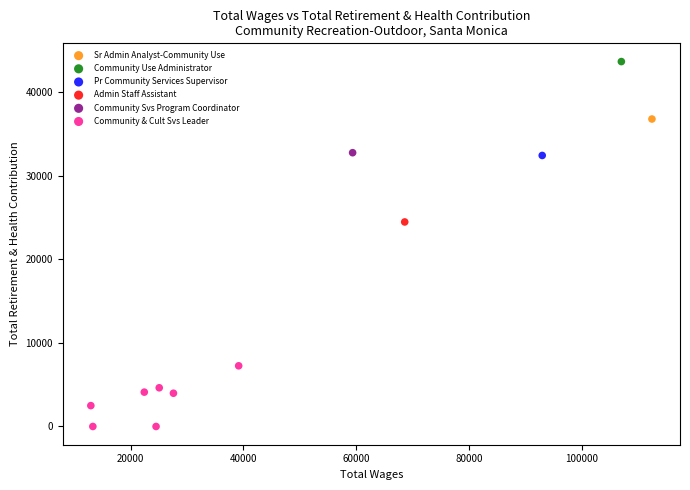

What are all the series names shown in the legend?

Sr Admin Analyst-Community Use, Community Use Administrator, Pr Community Services Supervisor, Admin Staff Assistant, Community Svs Program Coordinator, Community & Cult Svs Leader